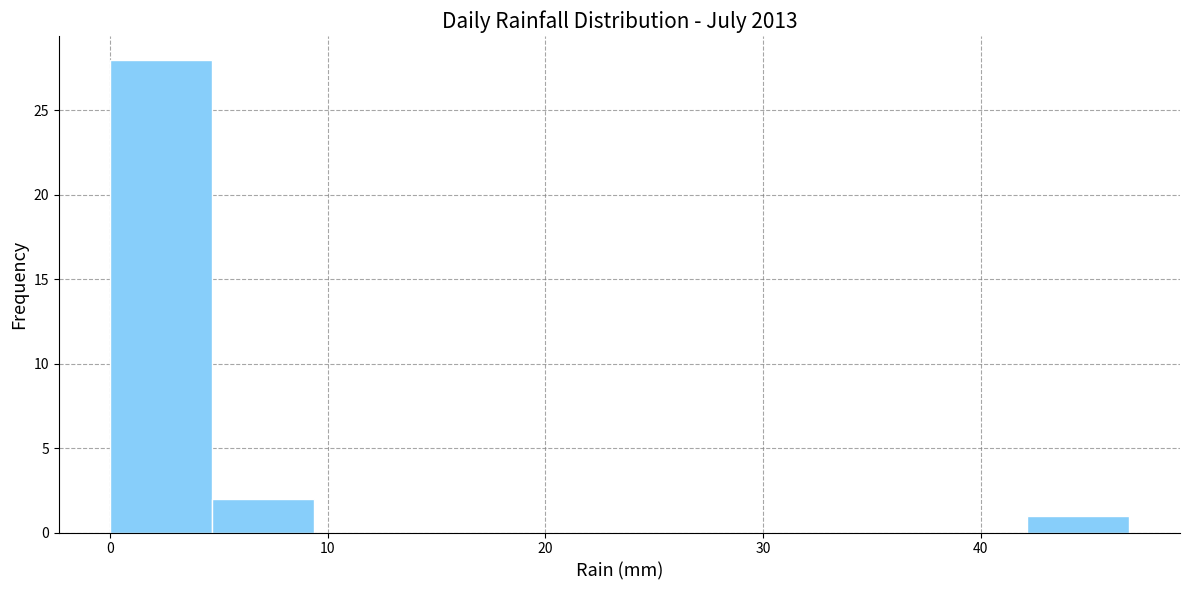

Which range on the x-axis has the tallest bar?

0 to 5